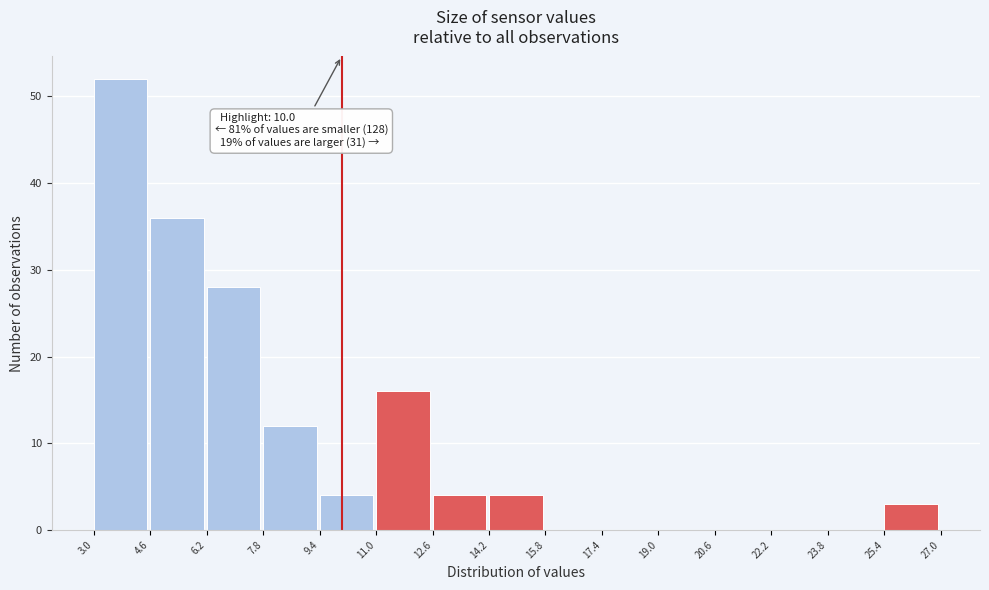

Which range on the x-axis has the tallest bar?

3.0 to 4.6